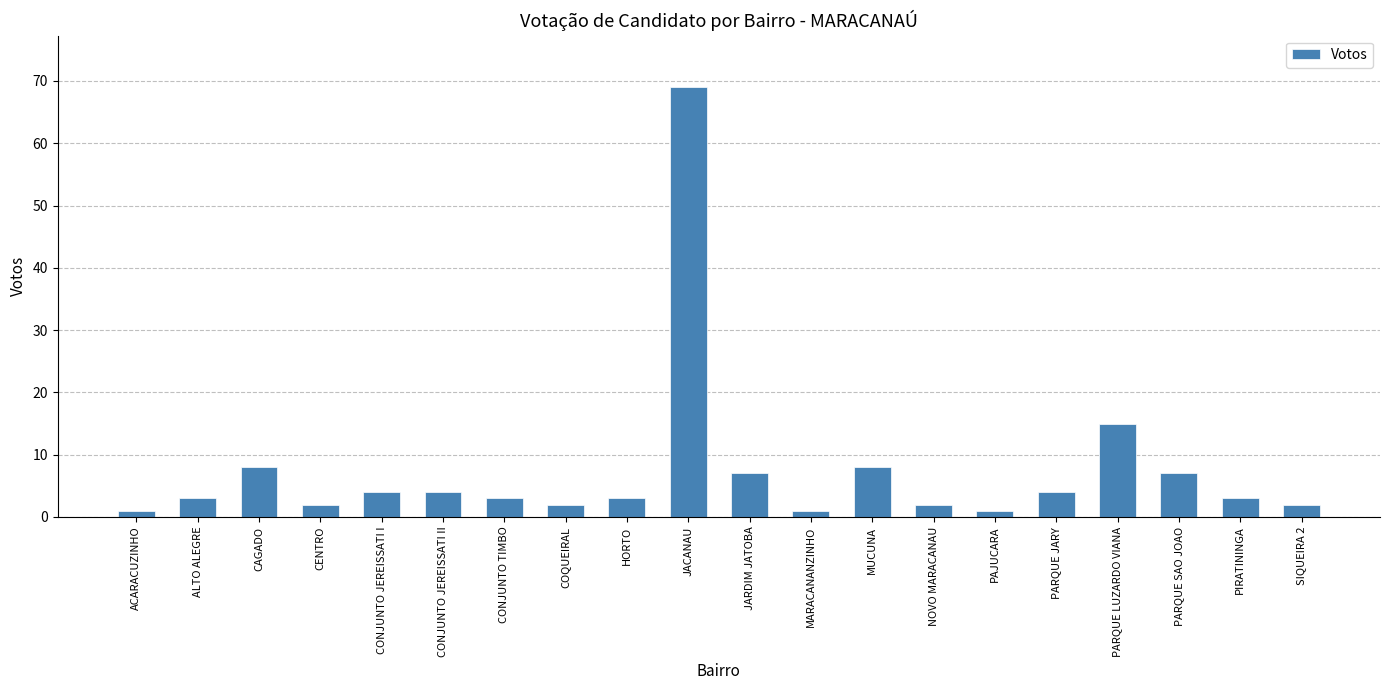

What is the greatest value displayed?

69